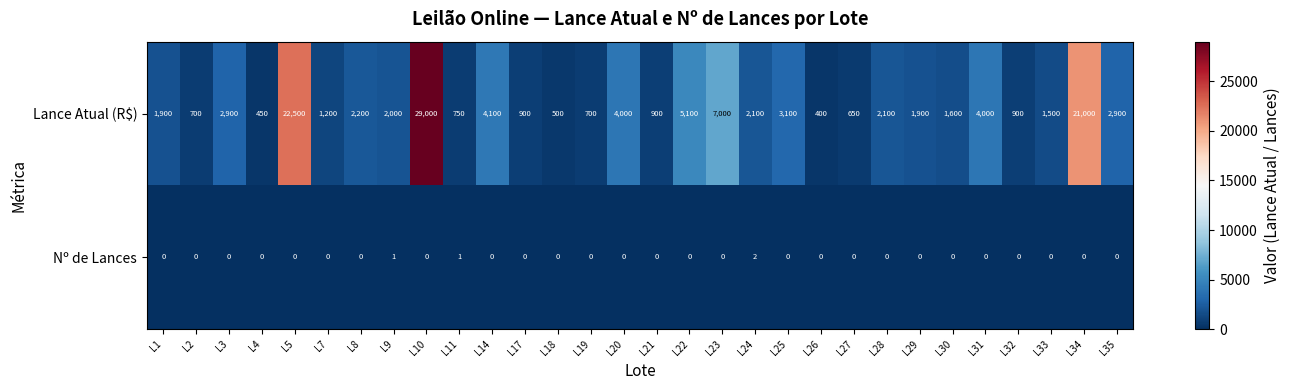

At which category is the sum across all series the highest?

L10